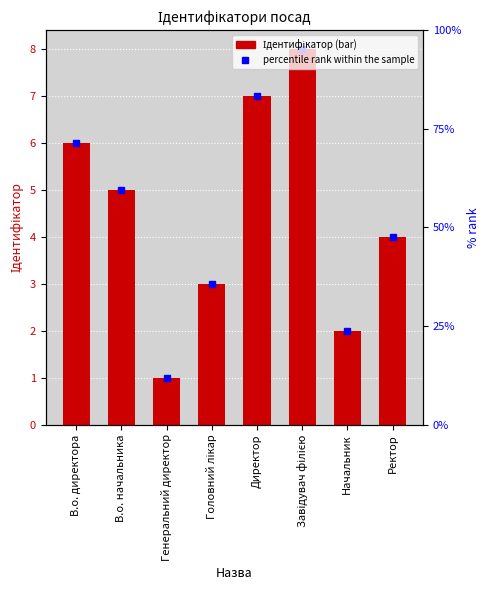

What is the smallest value displayed?

1